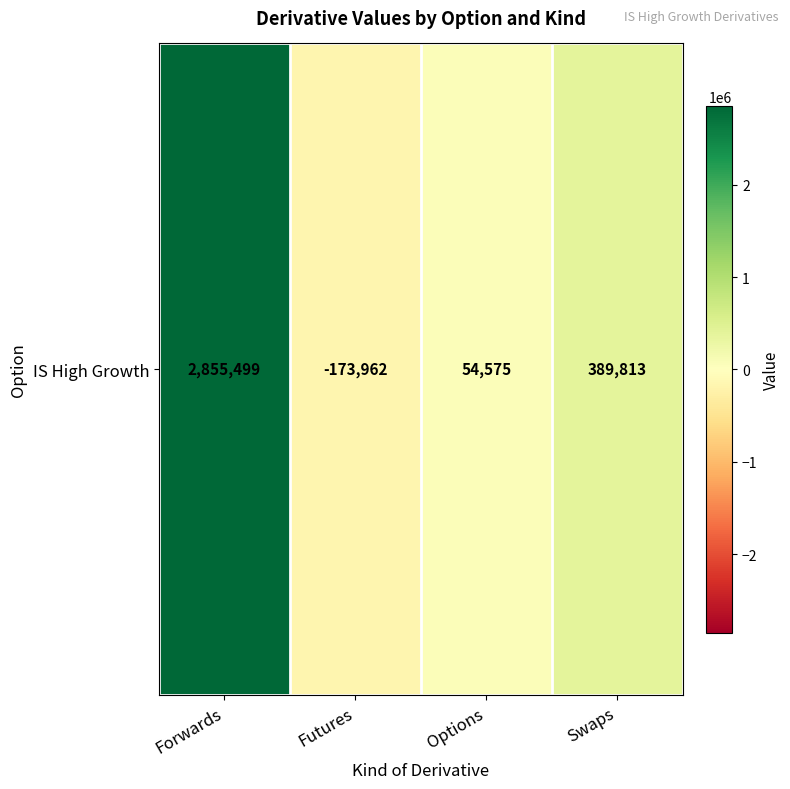

Rank the categories by value from highest to lowest.

Forwards, Swaps, Options, Futures